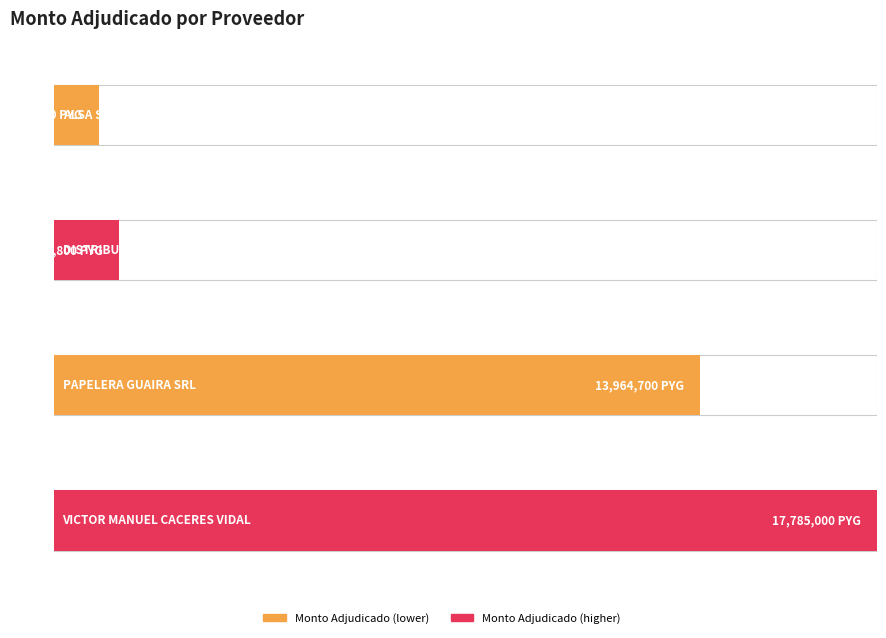

Reading left to right, list all the values displayed in this chart.

ALSA SRL=968750	DISTRIBUIDORA O R SRL=1406800	PAPELERA GUAIRA SRL=13964700	VICTOR MANUEL CACERES VIDAL=17785000